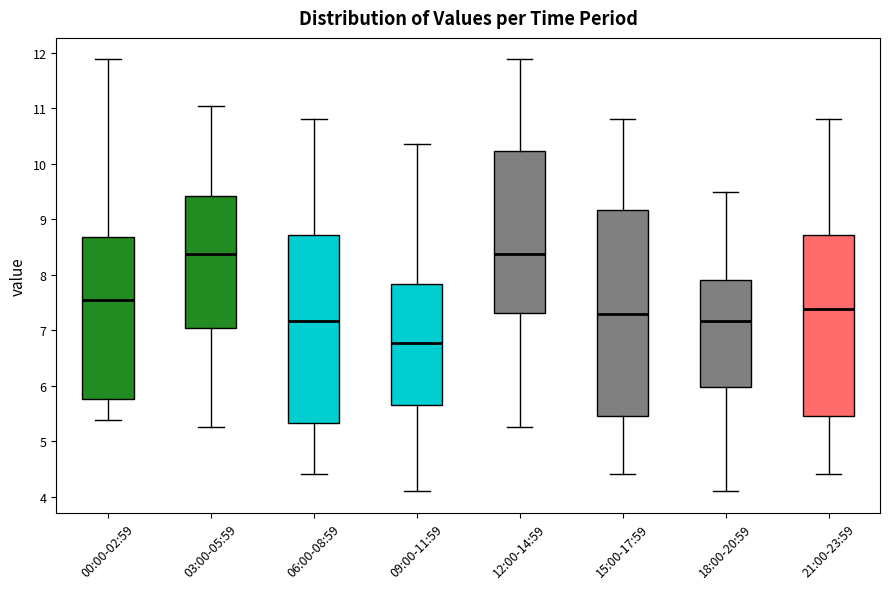

Reading left to right, transcribe this box plot: for each box, give where its median line is, the range the box spans, and where its two whiskers end, as read against the y-axis. The values are not printed on the chart, so give them approximately, as read against the axis.

00:00-02:59: median 7.5, box 5.8 to 8.7, whiskers 5.4 to 11.9
03:00-05:59: median 8.4, box 7.0 to 9.4, whiskers 5.3 to 11.1
06:00-08:59: median 7.2, box 5.3 to 8.7, whiskers 4.4 to 10.8
09:00-11:59: median 6.8, box 5.7 to 7.8, whiskers 4.1 to 10.4
12:00-14:59: median 8.4, box 7.3 to 10.2, whiskers 5.3 to 11.9
15:00-17:59: median 7.3, box 5.5 to 9.2, whiskers 4.4 to 10.8
18:00-20:59: median 7.2, box 6.0 to 7.9, whiskers 4.1 to 9.5
21:00-23:59: median 7.4, box 5.5 to 8.7, whiskers 4.4 to 10.8